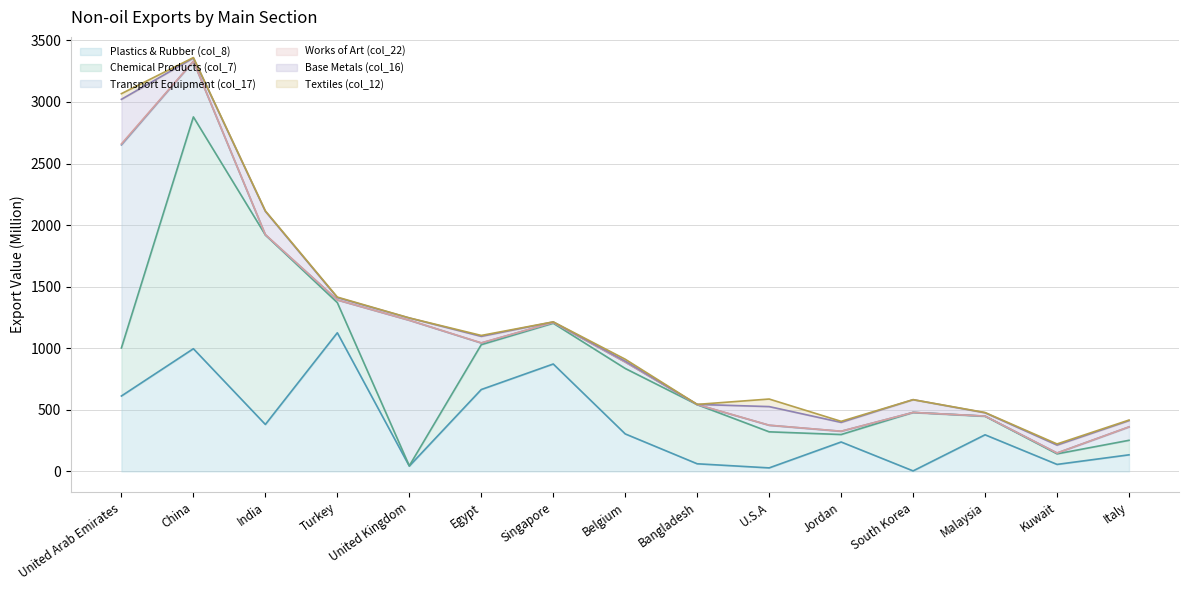

Does the chart have visible grid lines?

Yes